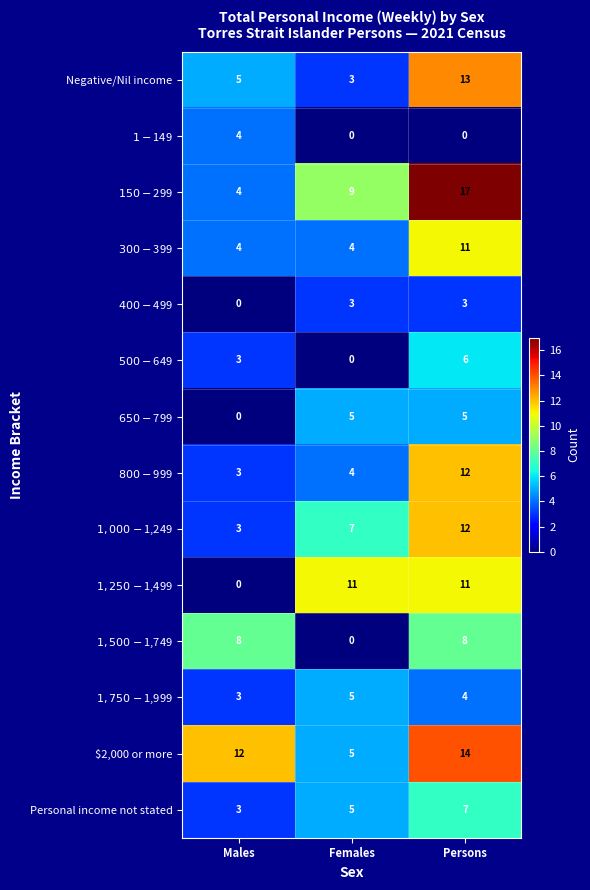

What is the difference between the maximum and minimum values in the Negative/Nil income series?

10